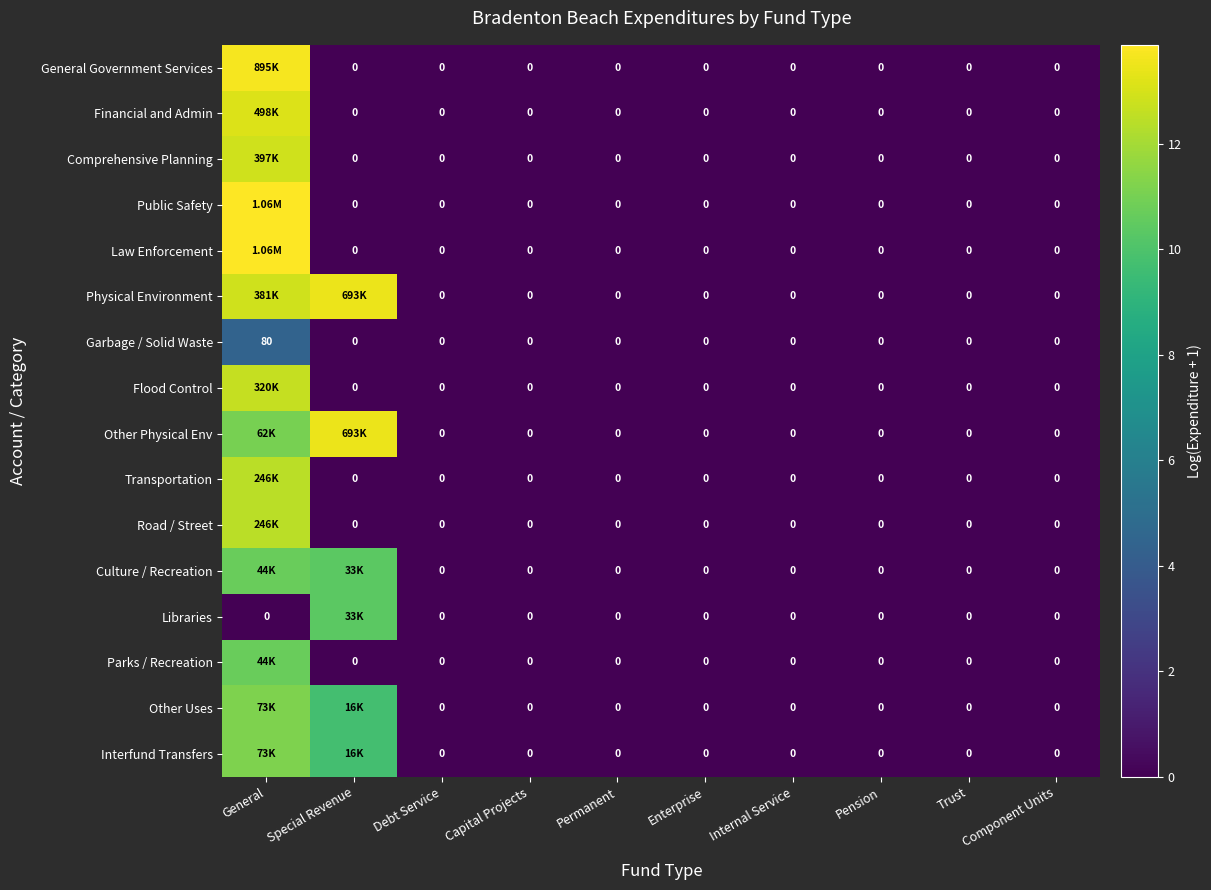

Rank the series by their maximum value, from lowest to highest.

Garbage / Solid Waste, Libraries, Culture / Recreation, Parks / Recreation, Other Uses, Interfund Transfers, Transportation, Road / Street, Flood Control, Comprehensive Planning, Financial and Admin, Physical Environment, Other Physical Env, General Government Services, Public Safety, Law Enforcement